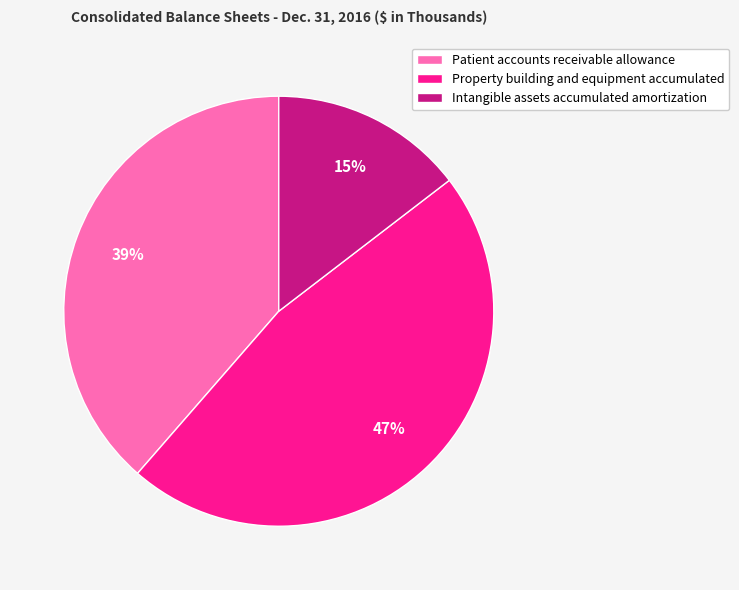

Does any single category account for the majority?

No